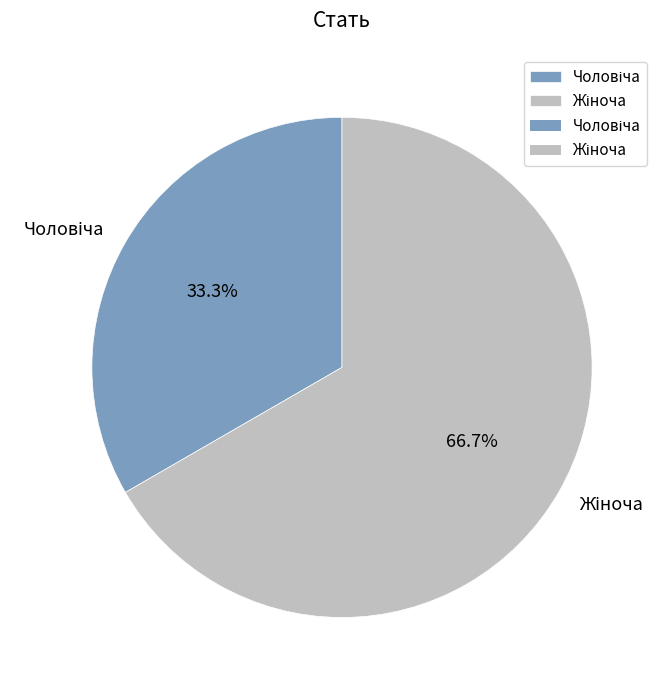

How many slices are in this pie chart?

2